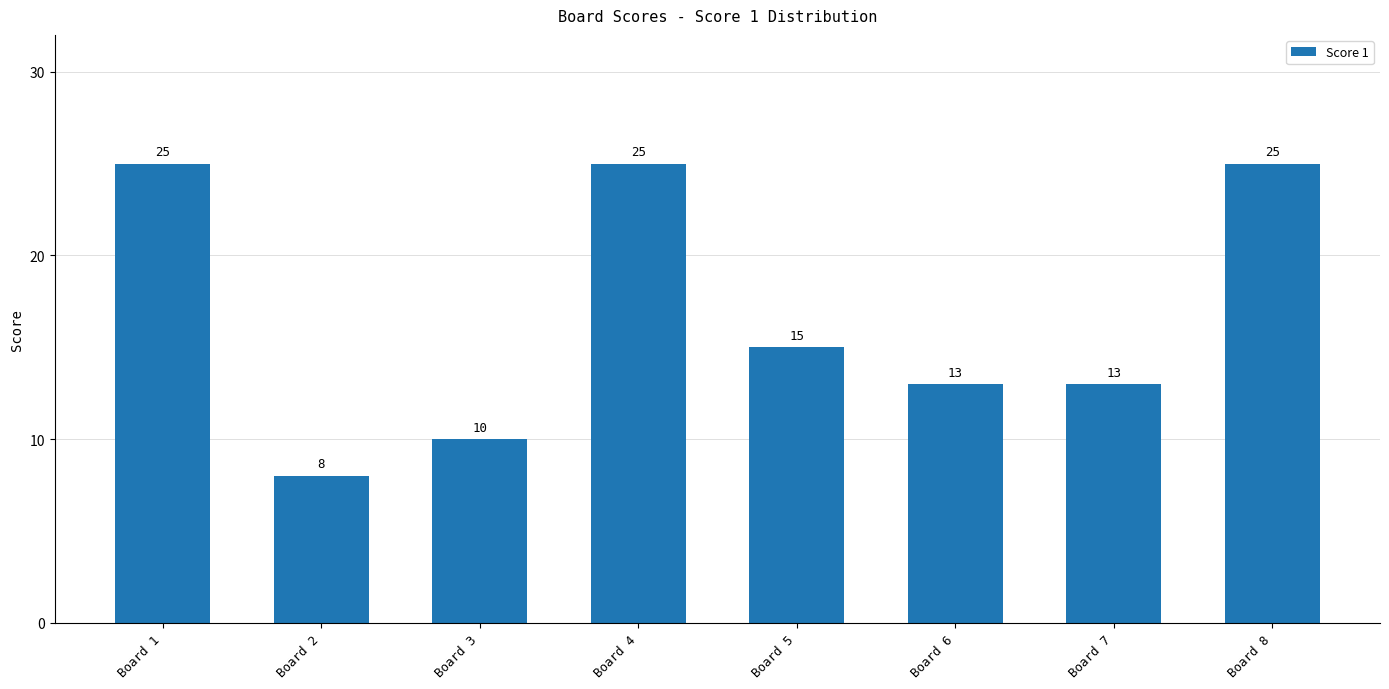

The chart shows a value of 14 at Board 2. True or false?

False